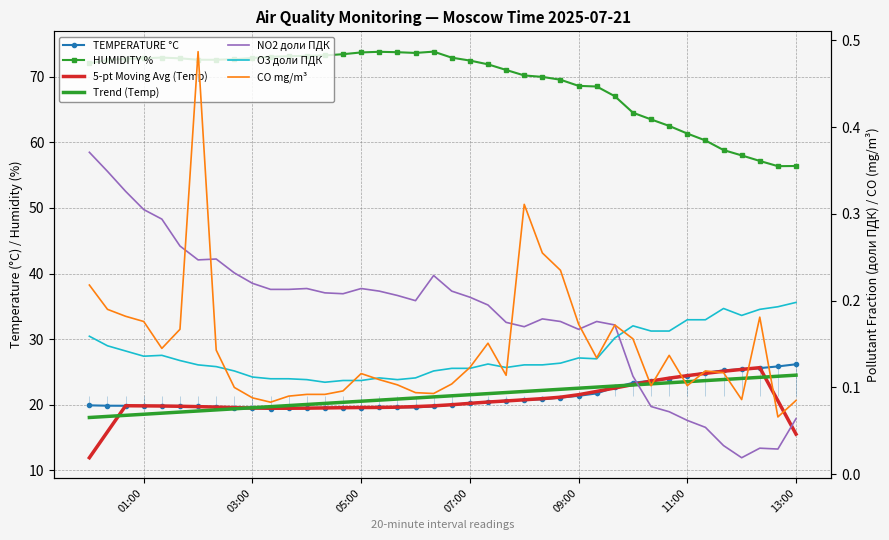

True or false: TEMPERATURE °C has more than 1 points higher than both neighbors.

False